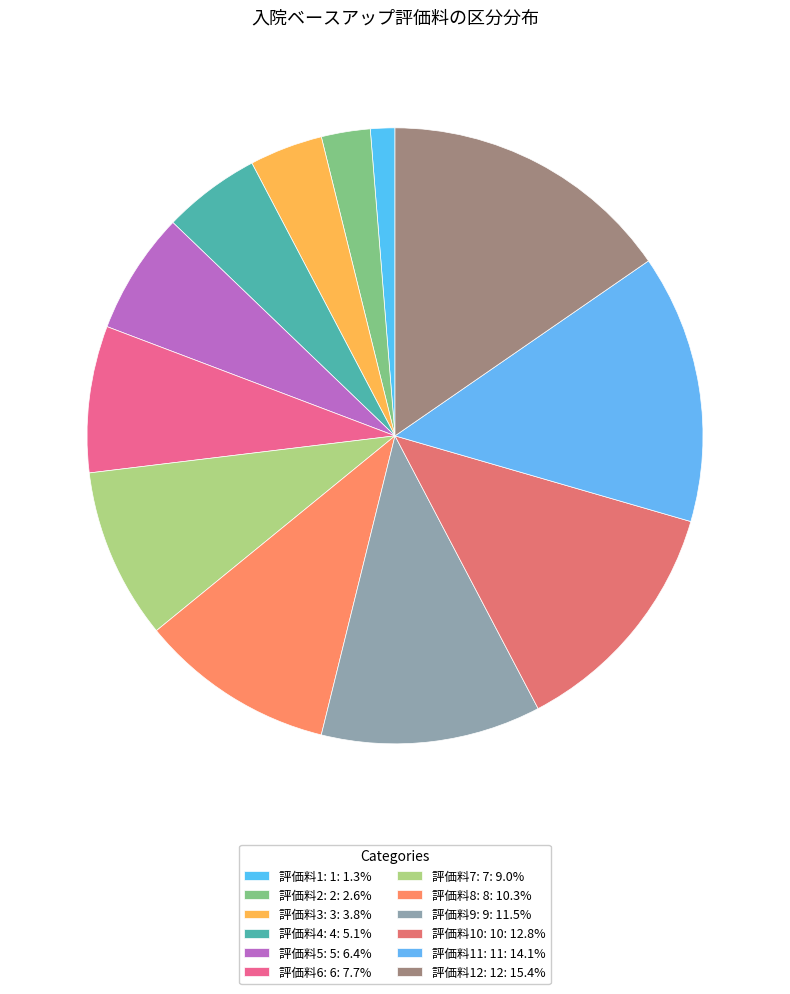

Count the number of slices in the pie.

12